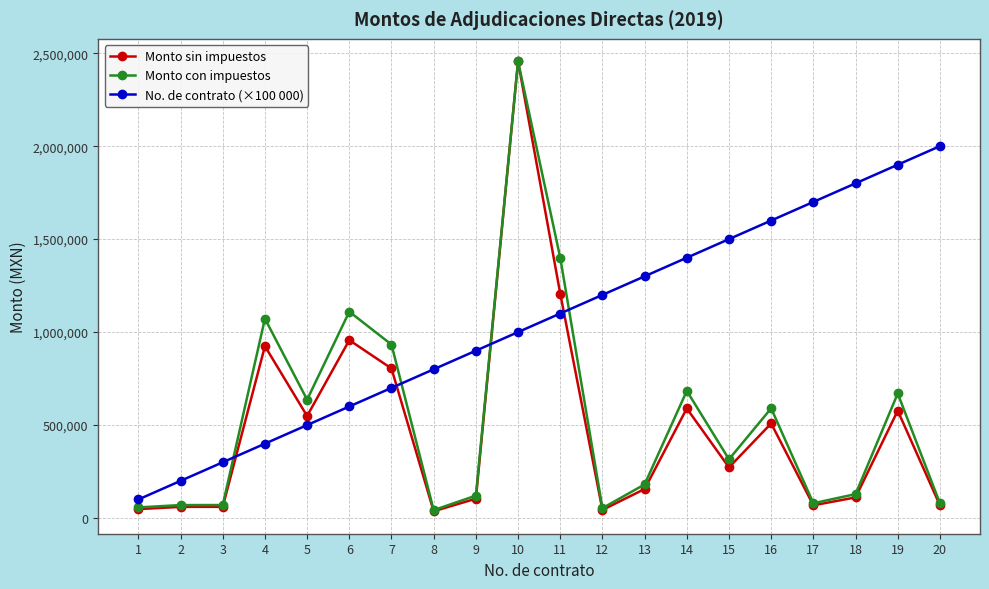

What is the total value across all series at 8?

879418.9